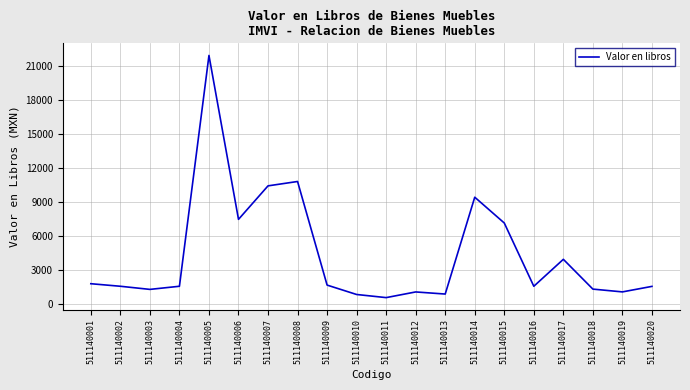

What value does the data have at 511140013?

914.4